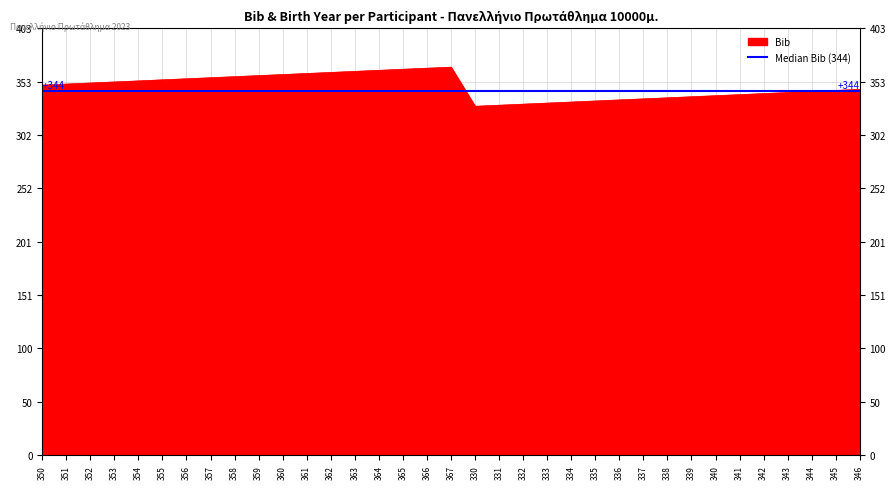

How many values are below 350?

17